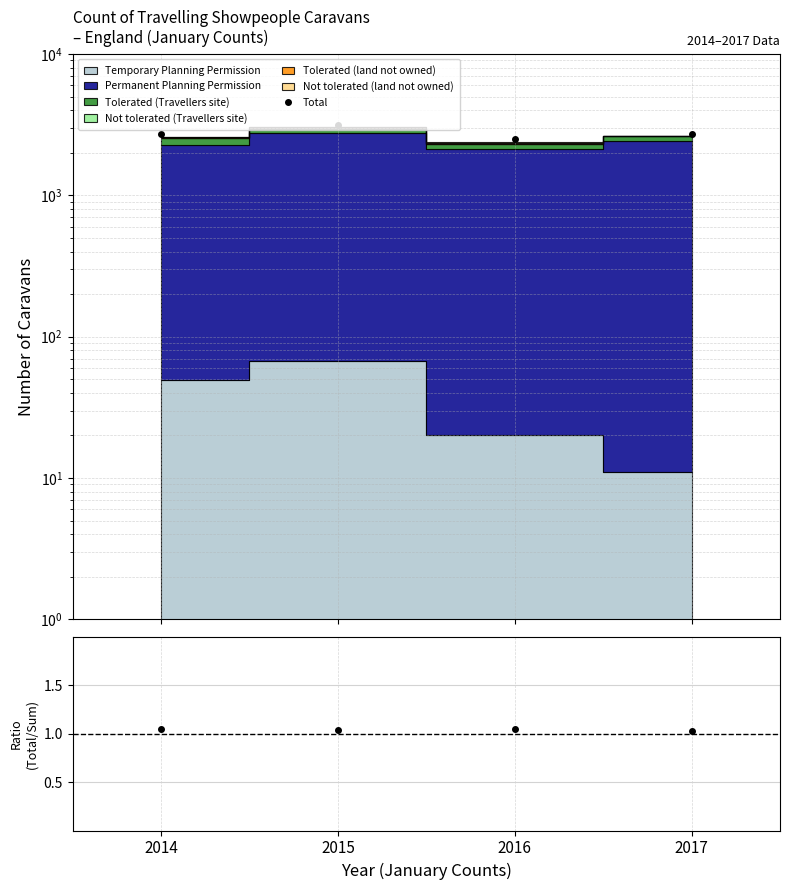

True or false: Total/Sum and Total intersect in this chart.

False